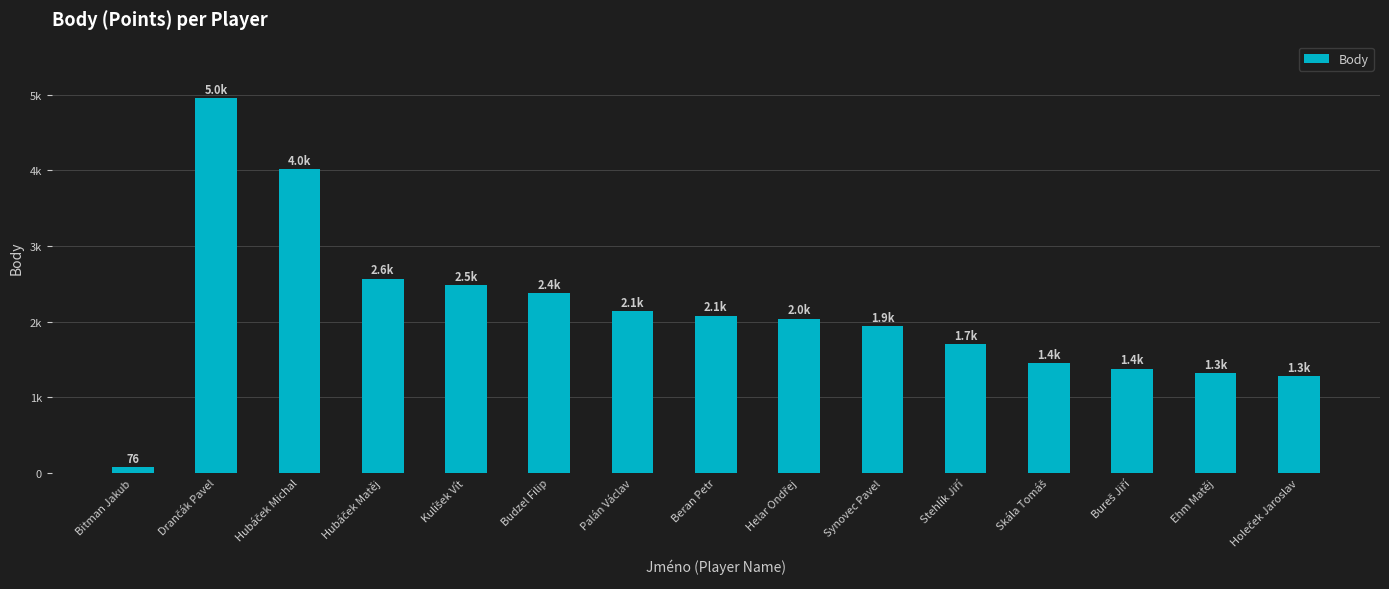

Reading right to left, transcribe all the data shown in this chart.

1280	1320	1380	1450	1700	1940	2040	2080	2140	2380	2480	2570	4020	4960	76